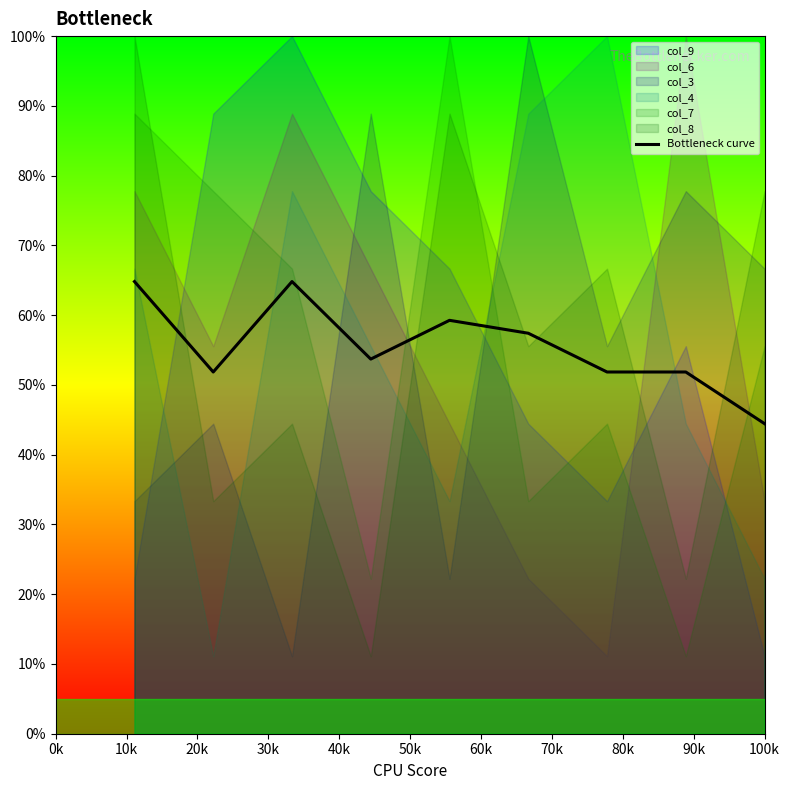

What is the smallest value displayed?

4.4